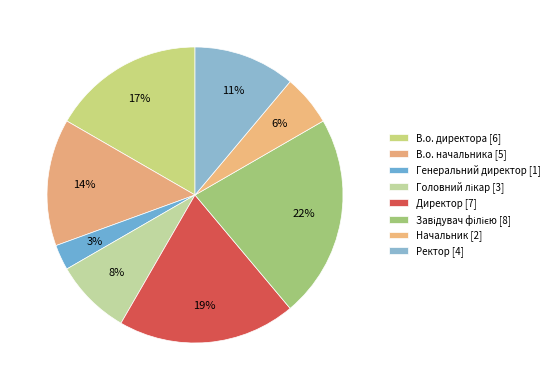

How many segments does this pie chart have?

8